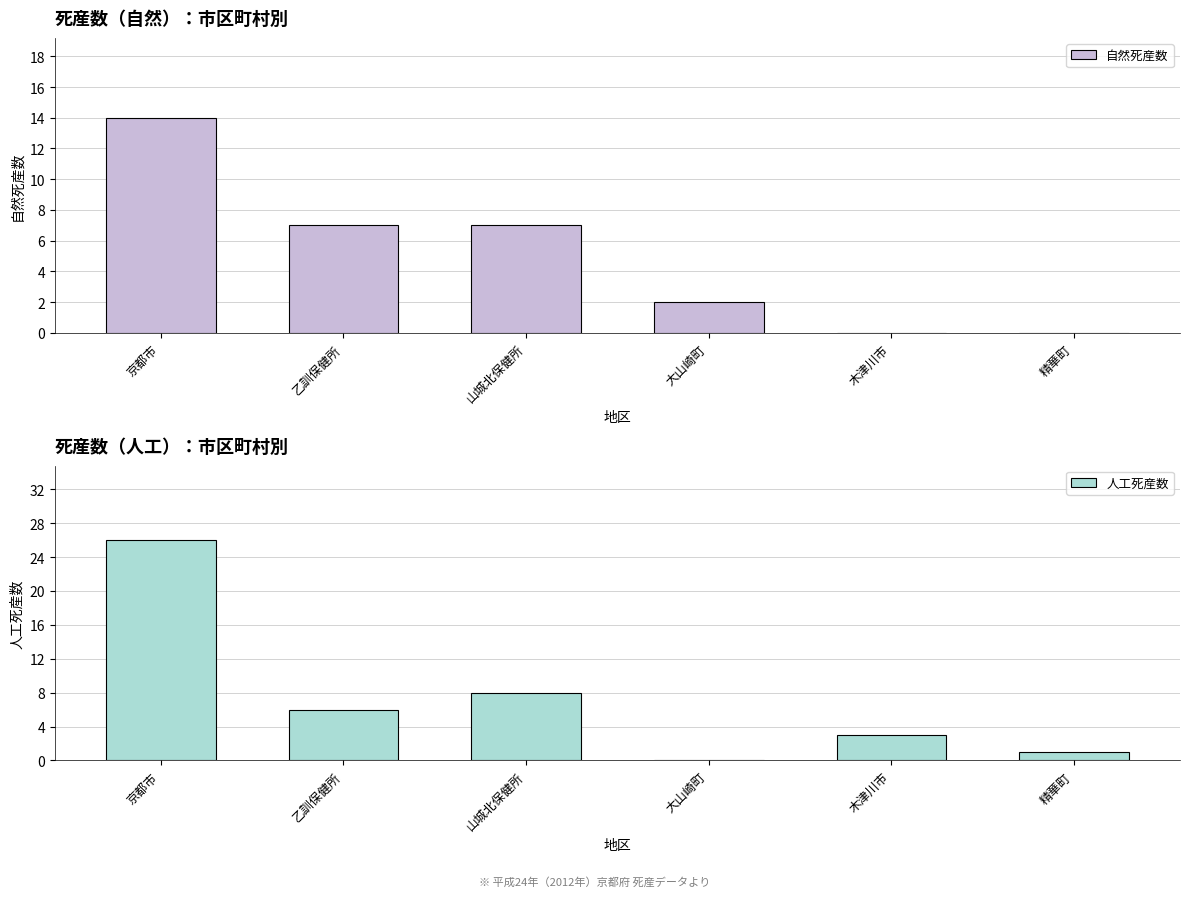

What is the value of the 自然死産数 bar at the 2nd from the left?

7